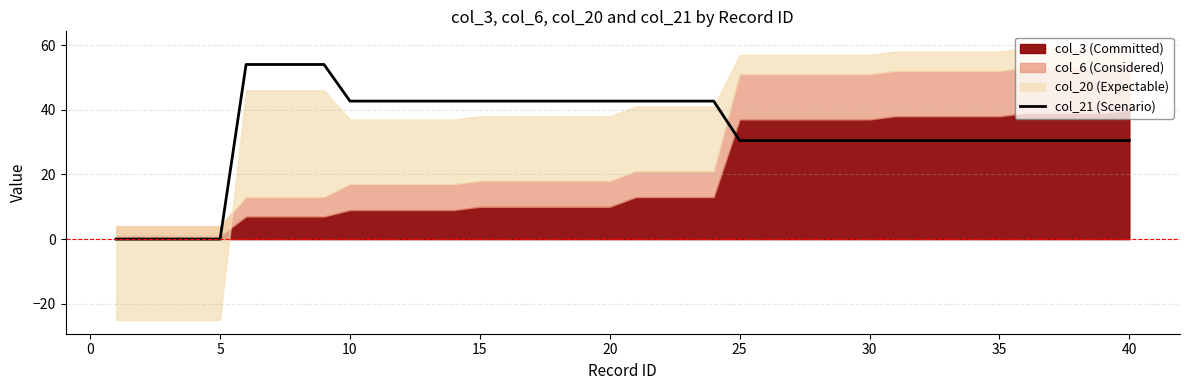

What is the sum of all values?

1343.9